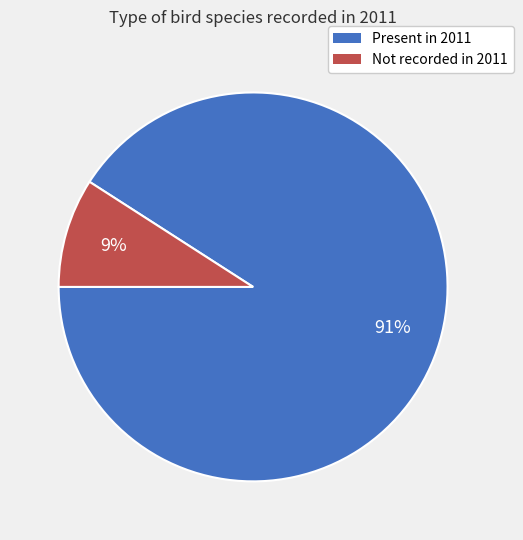

To the nearest percent, what is the average slice percentage?

50%